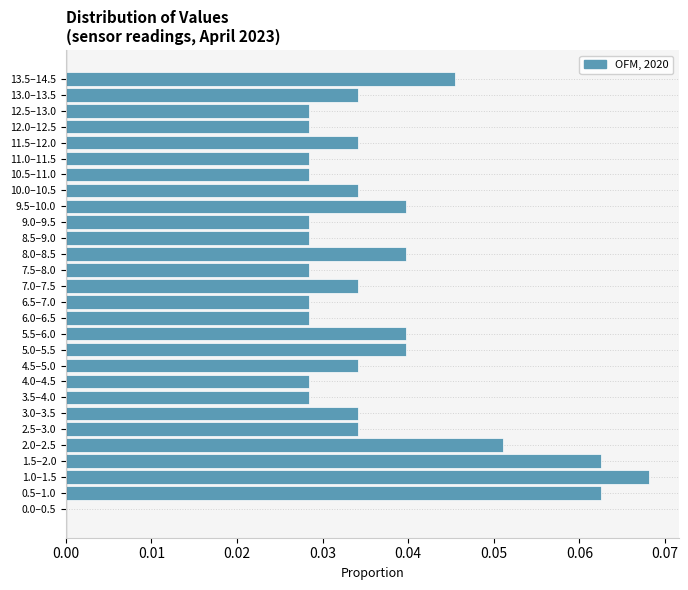

Which has a higher value, 12.5–13.0 or 0.0–0.5?

12.5–13.0